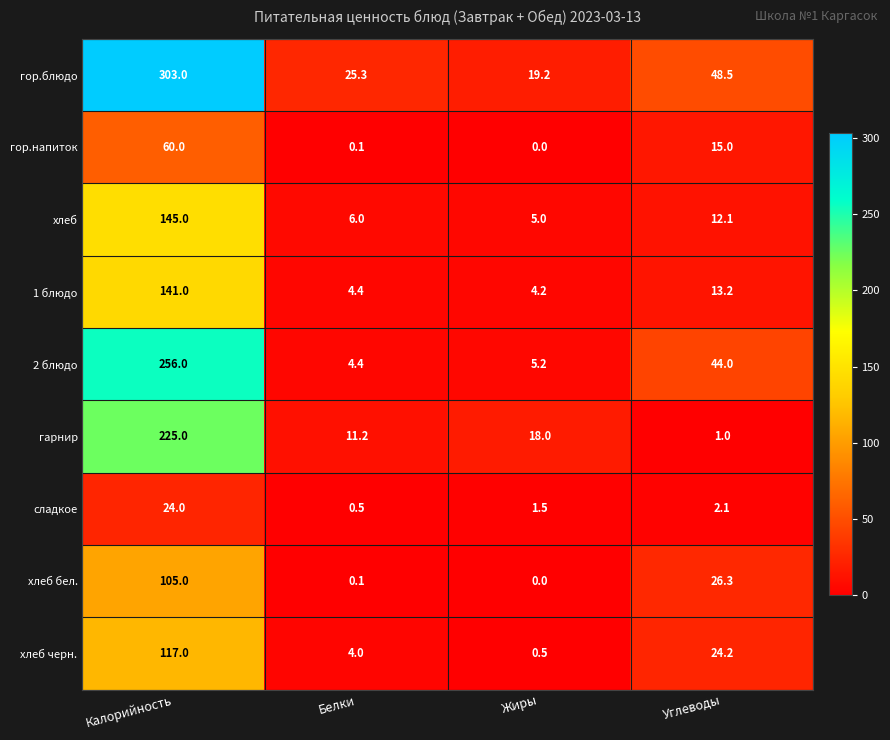

What is the greatest value displayed?

303.0